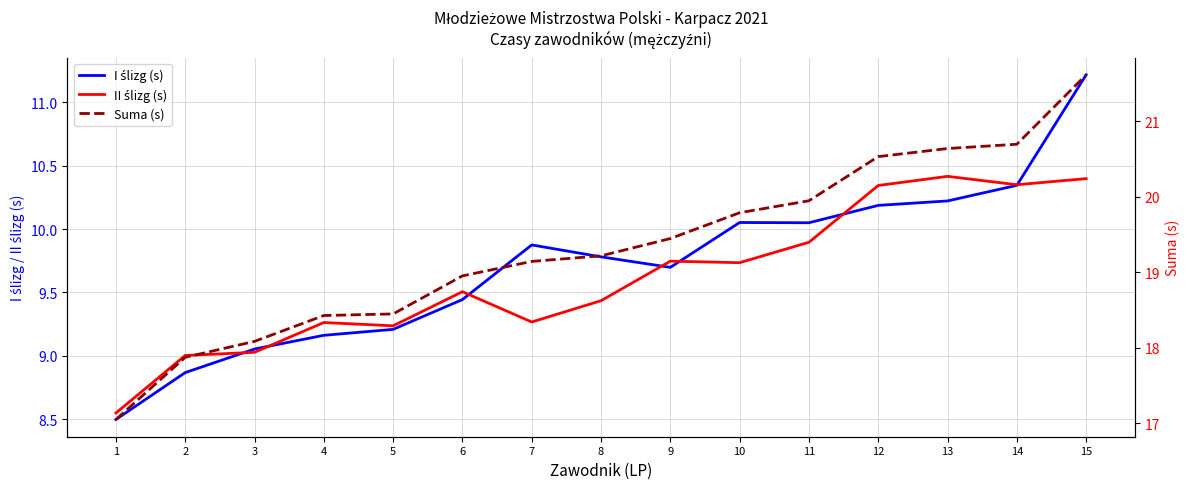

Which category has the lowest value across all series?

1